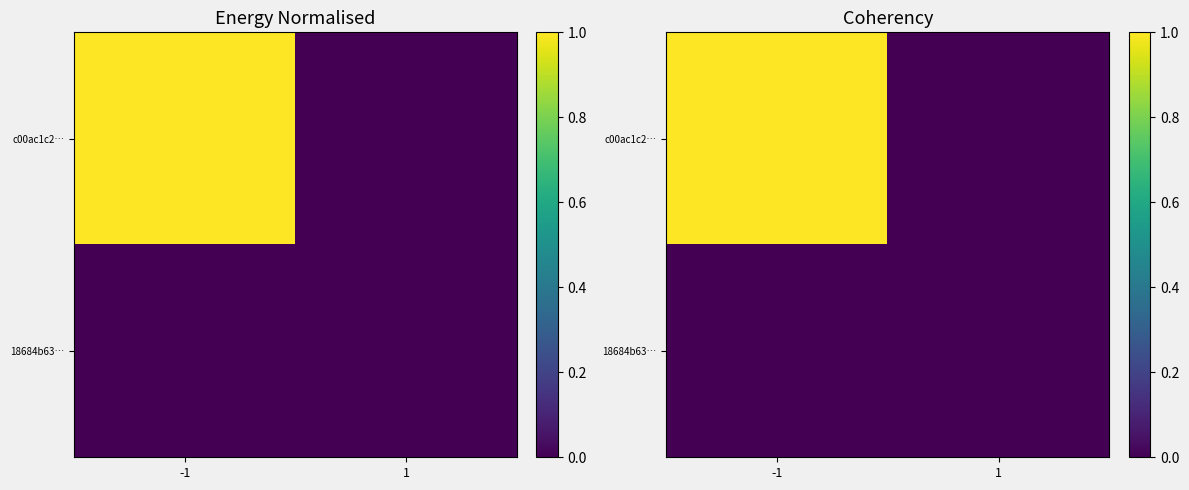

Rank the categories by 18684b63… value from lowest to highest.

-1, 1